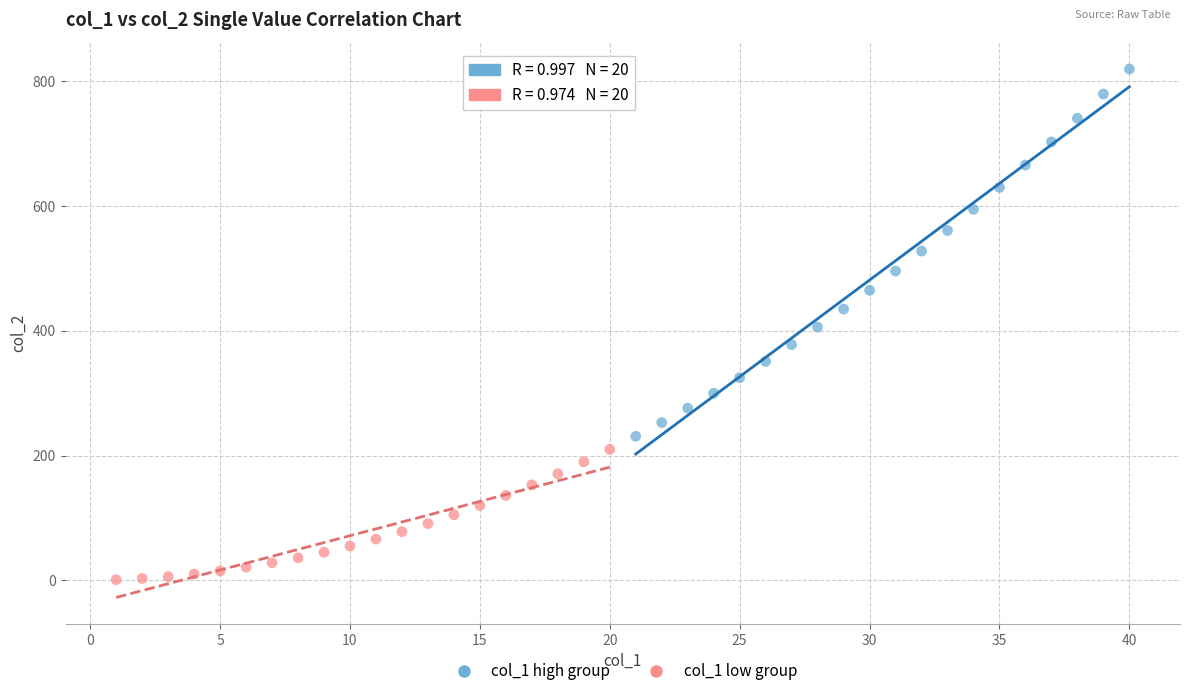

Which series has the largest Y range (max minus min)?

col_1 high group